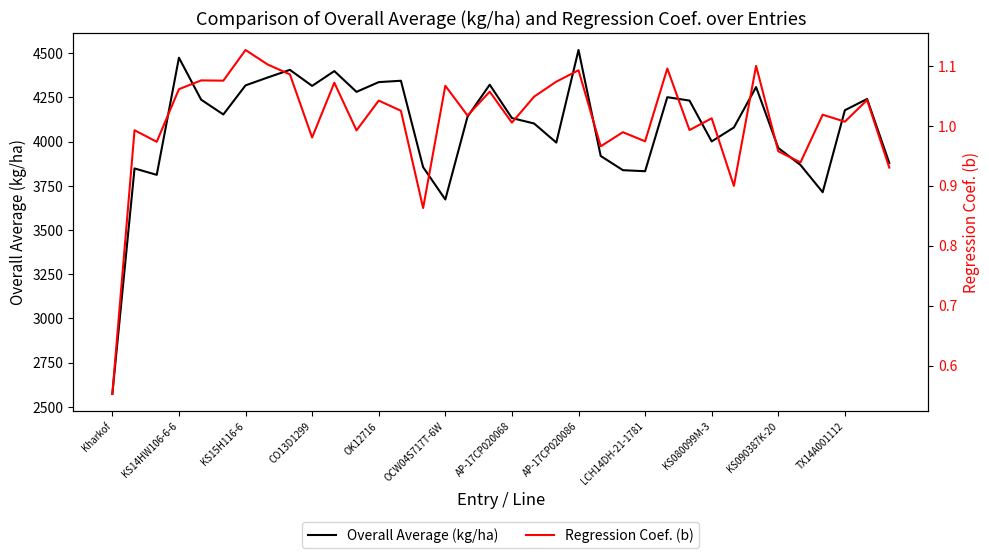

Is it true that Overall Average (kg/ha) equals 1607.6 at 28?

False